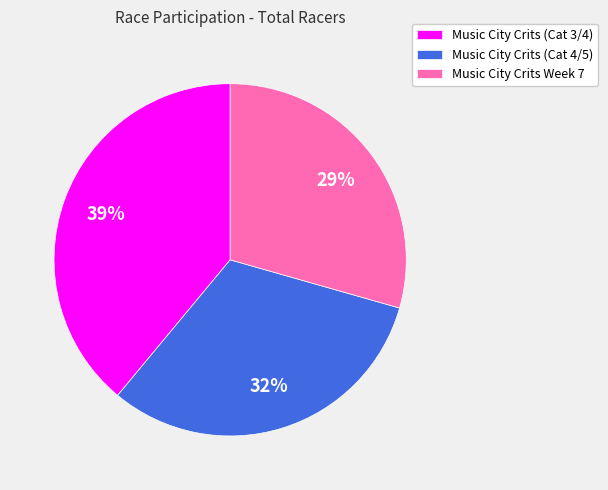

What is the ratio of the value at Music City Crits Week 7 to the value at Music City Crits (Cat 4/5)?

0.9